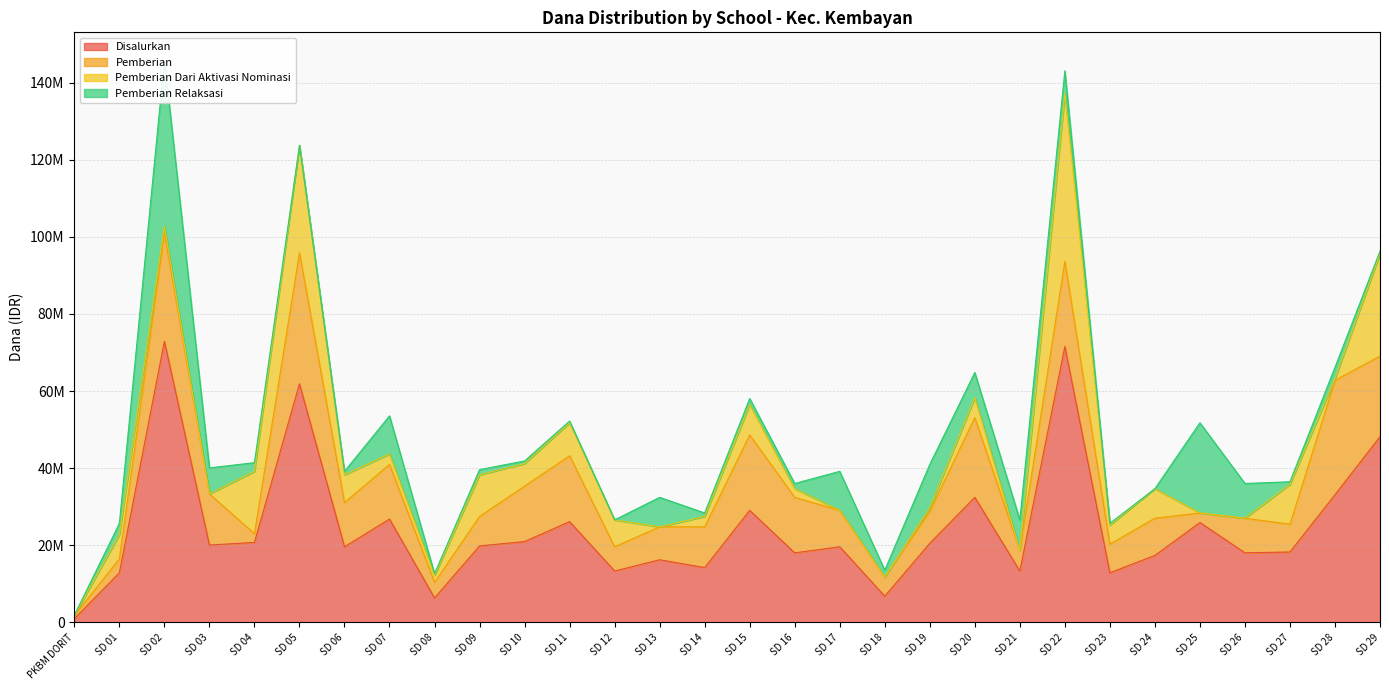

The value of Pemberian Dari Aktivasi Nominasi at SD 11 is 8550000. True or false?

True